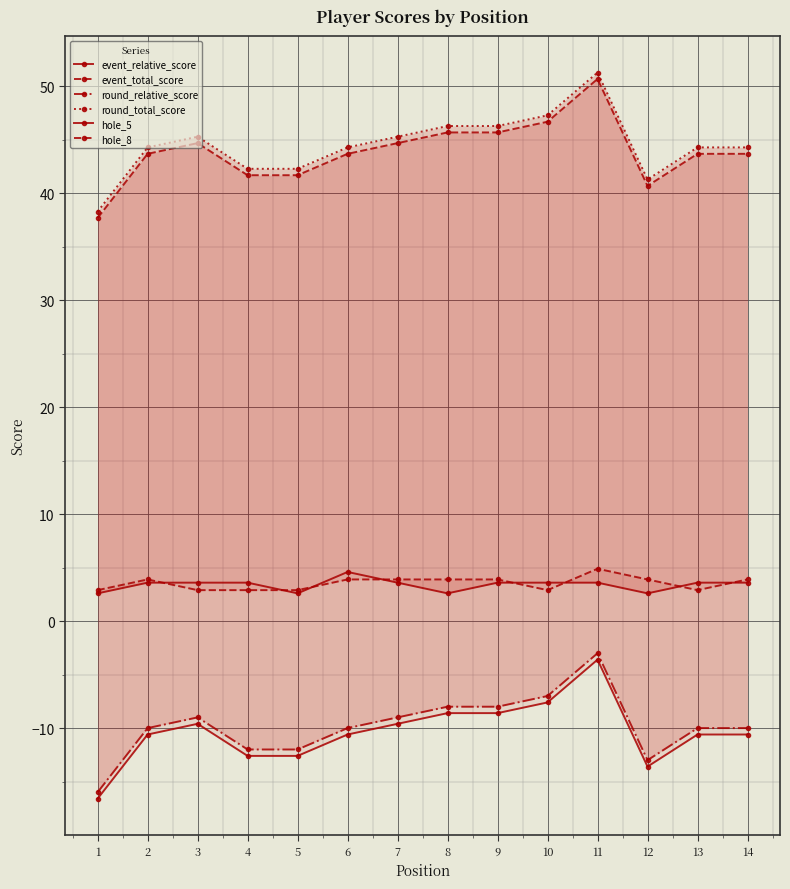

At which category does event_total_score reach its first local valley?

12